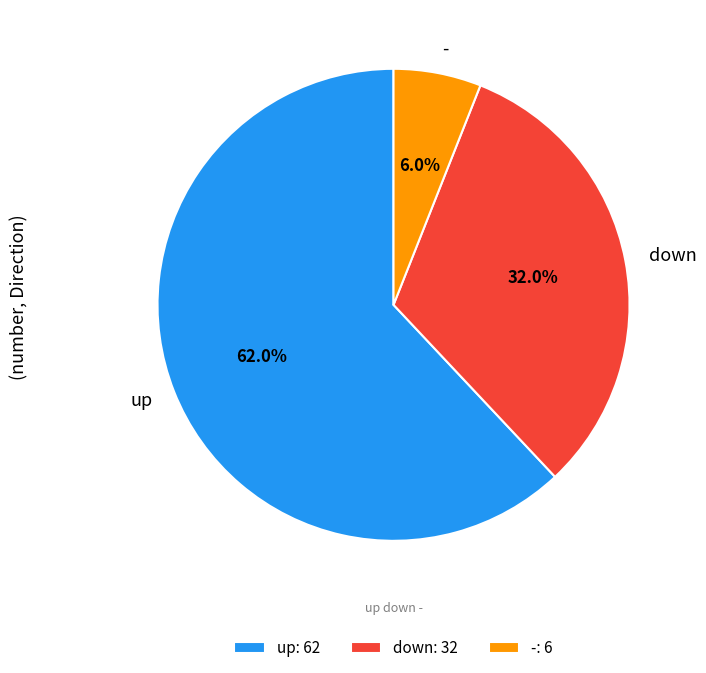

What percentage is the - slice, to the nearest percent?

6%